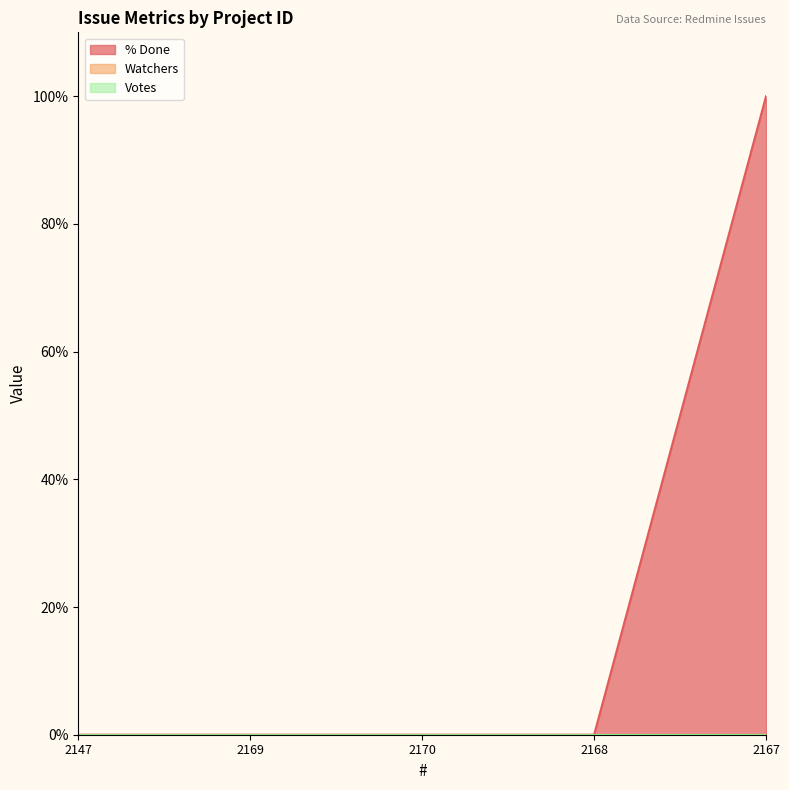

Which series changed the most between 2170 and 2168?

% Done